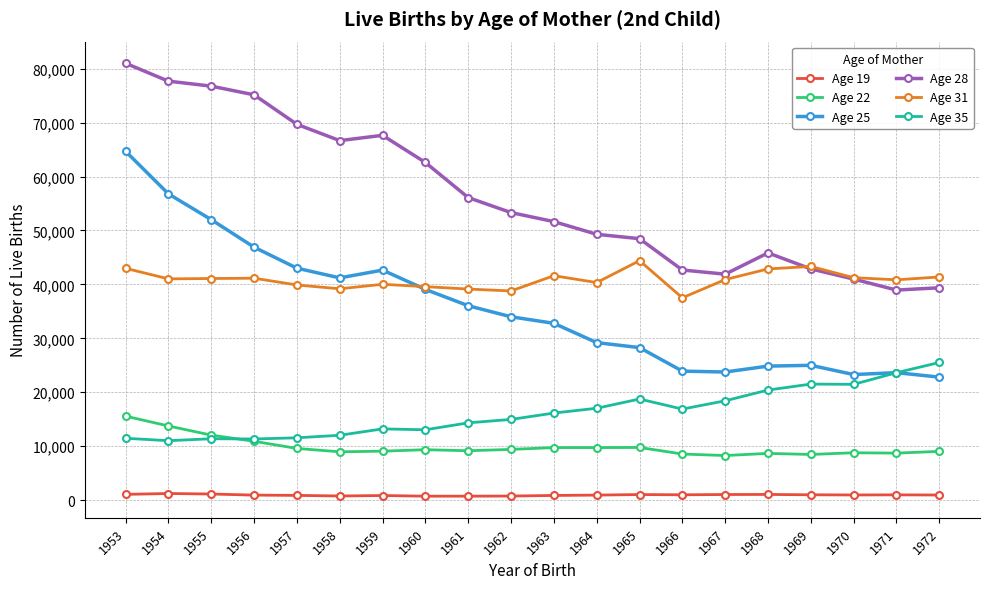

What is the greatest value displayed?

80992